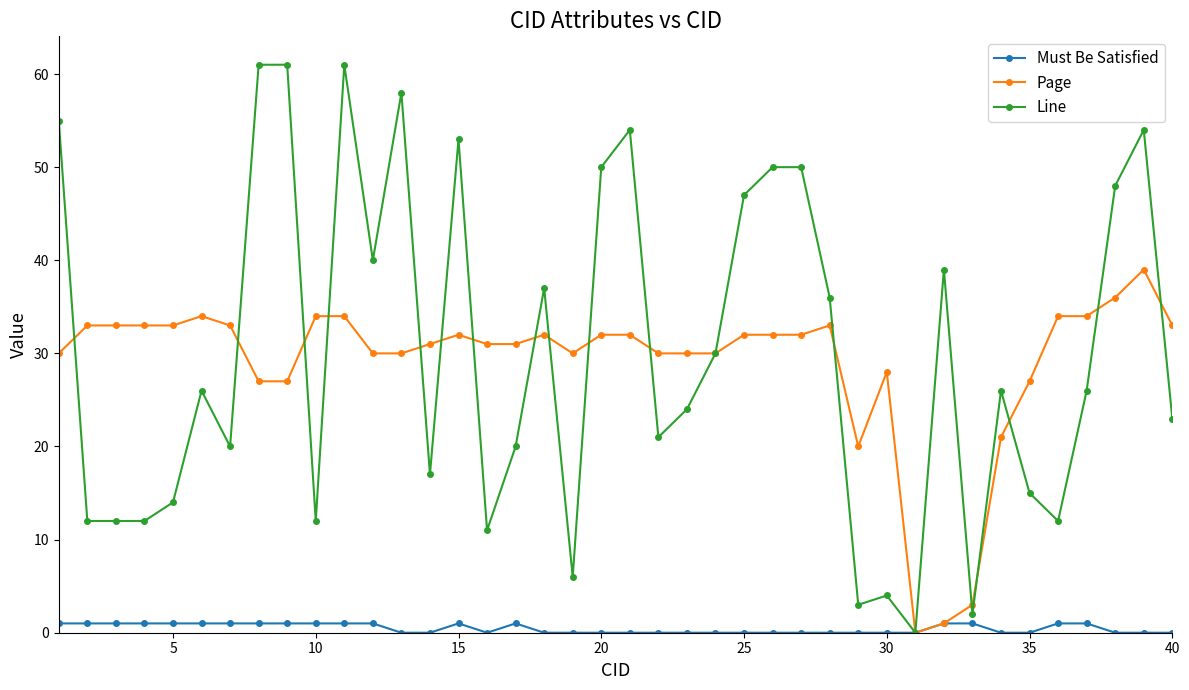

What is the value of the Line point at the 29th from the left?

3